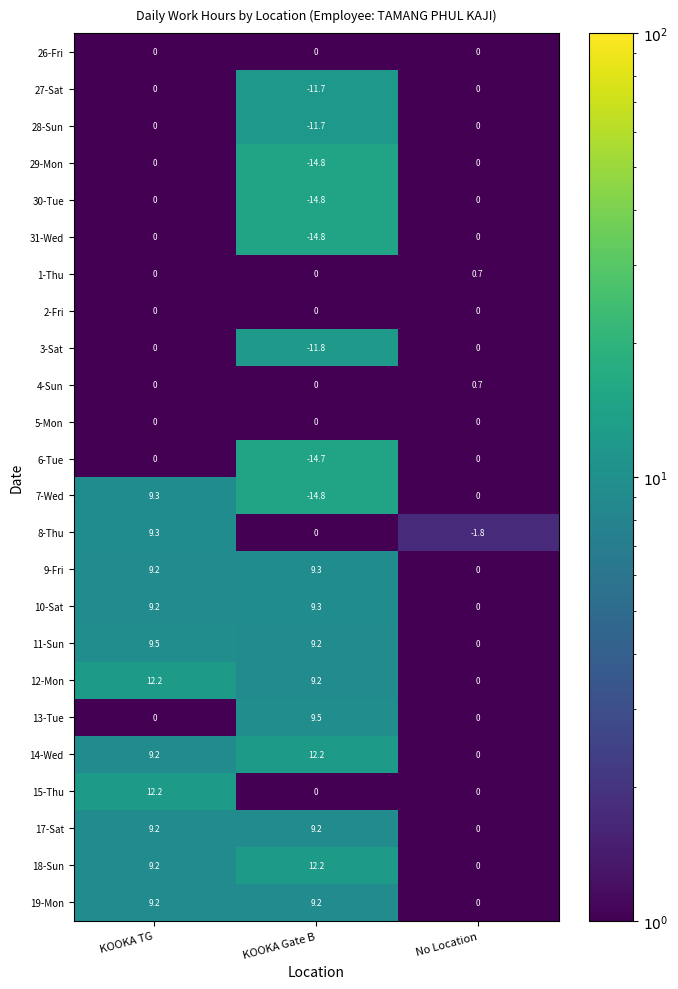

What is the difference between the maximum and minimum values in the 19-Mon series?

9.2